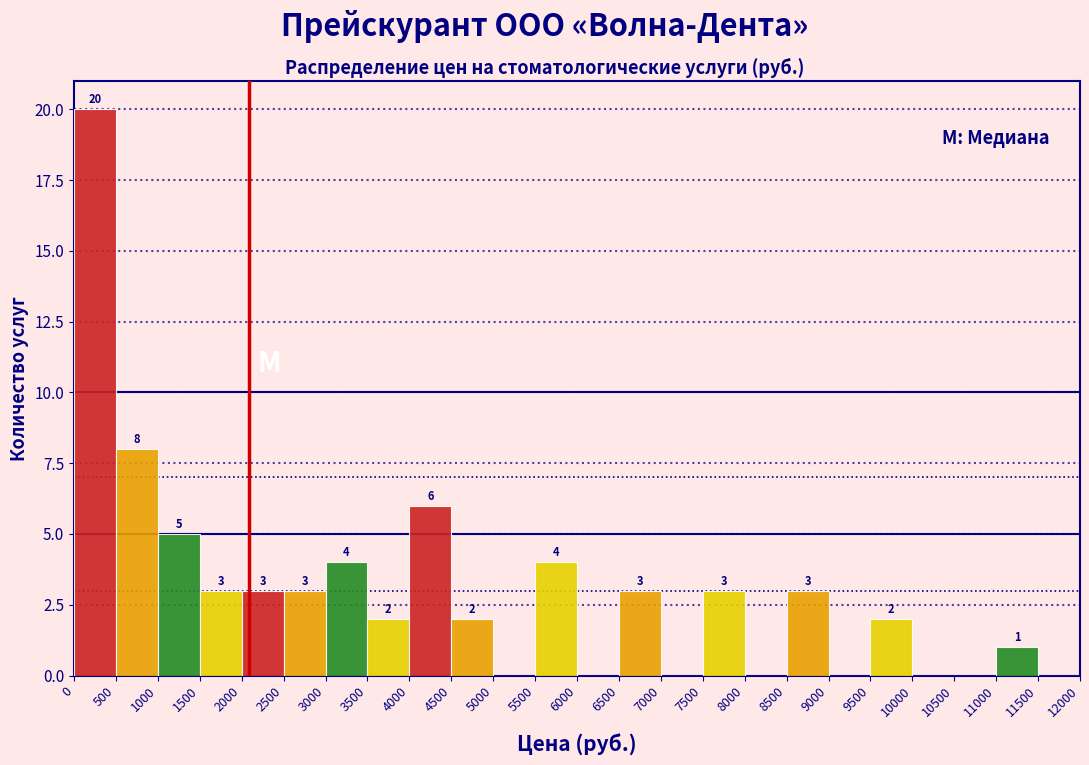

Which range on the x-axis has the tallest bar?

0 to 500